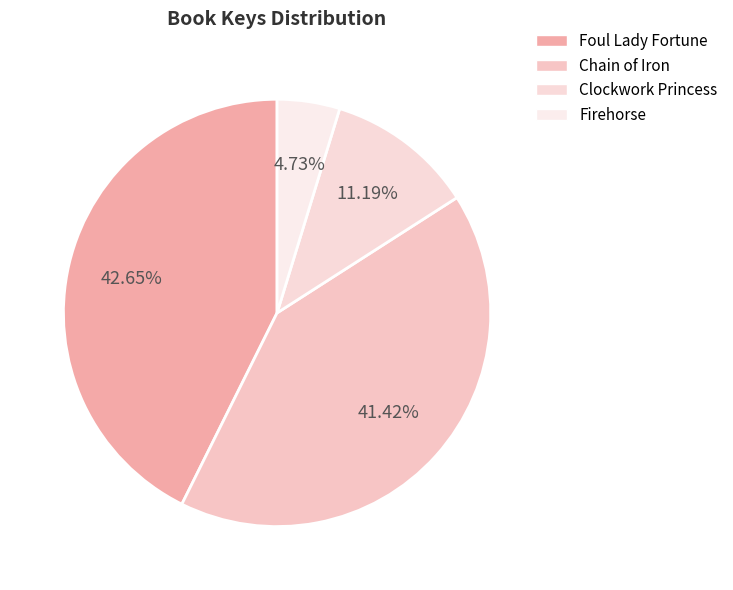

Combined, do Firehorse and Foul Lady Fortune account for over 50%?

No